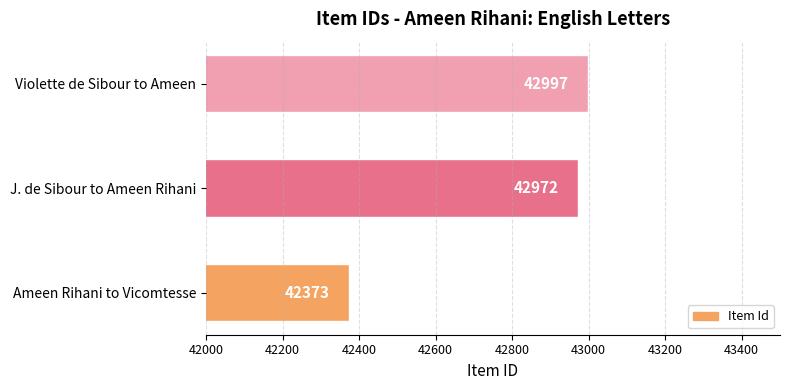

What is the difference between the values at Violette de Sibour to Ameen and J. de Sibour to Ameen Rihani?

25